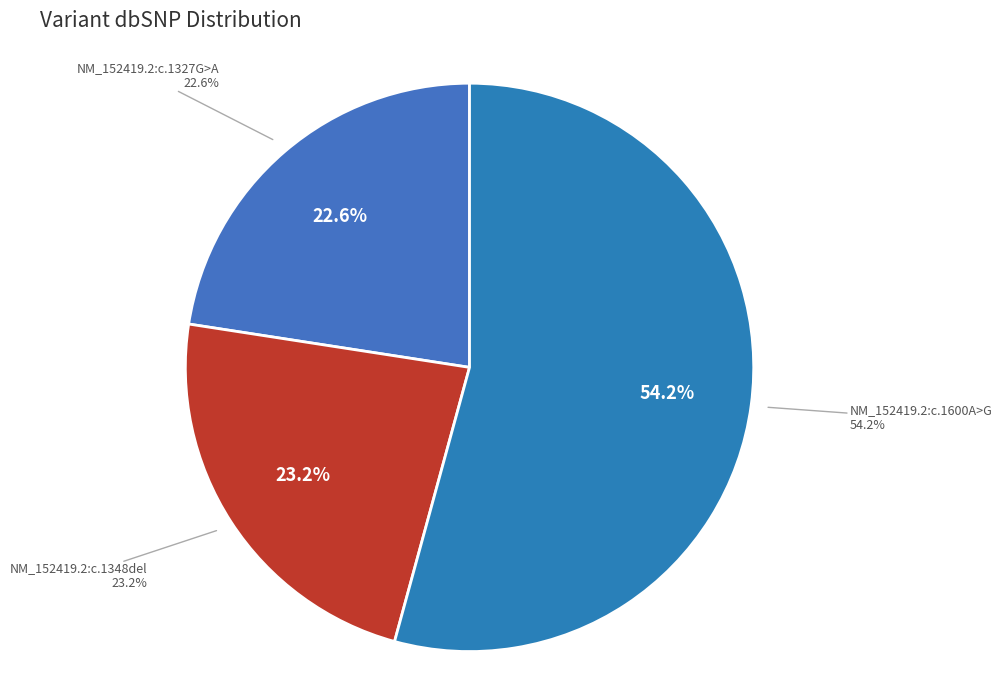

How many slices are in this pie chart?

3